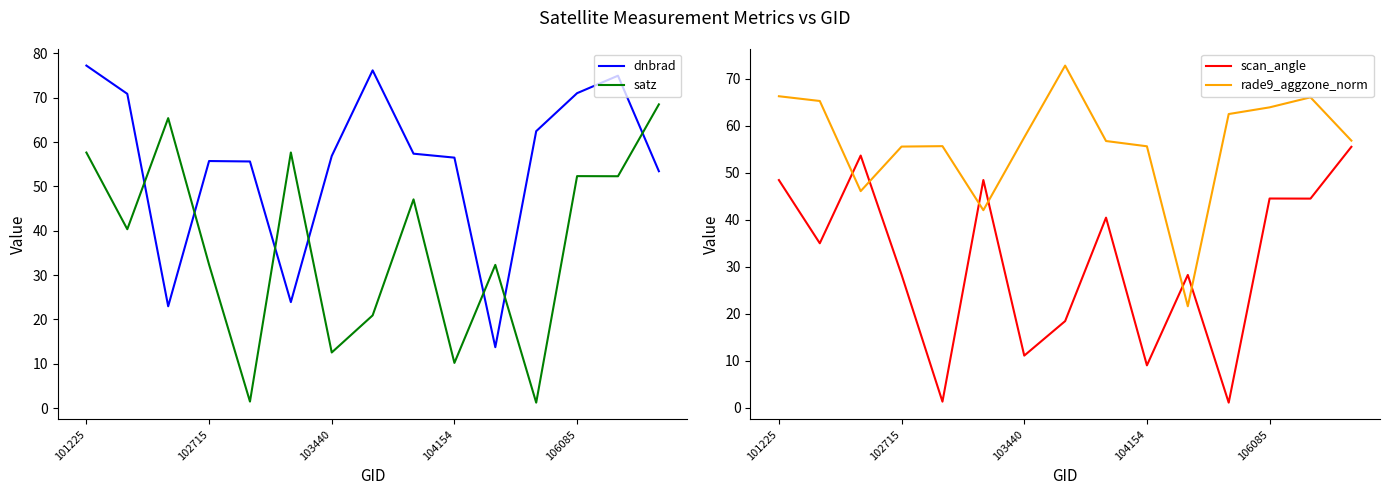

What is the value of the satz point at the 2nd from the left?

40.3